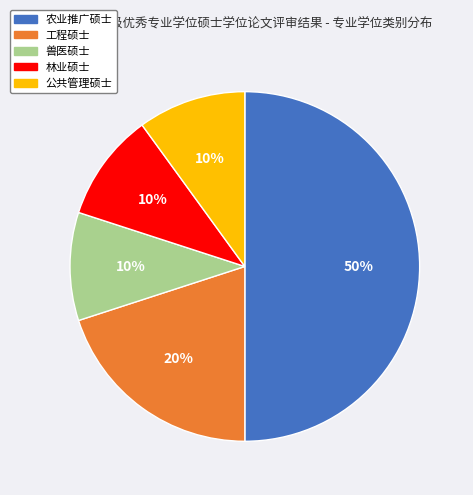

Which has a higher value, 农业推广硕士 or 公共管理硕士?

农业推广硕士